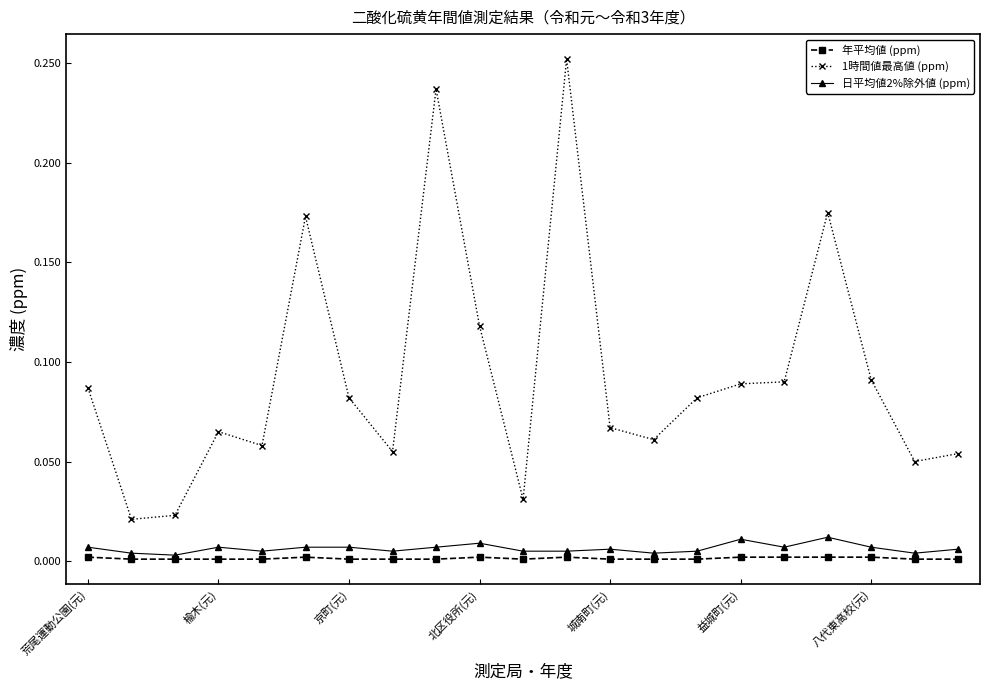

True or false: 日平均値2%除外値 (ppm) has more than 2 interior local peaks.

True